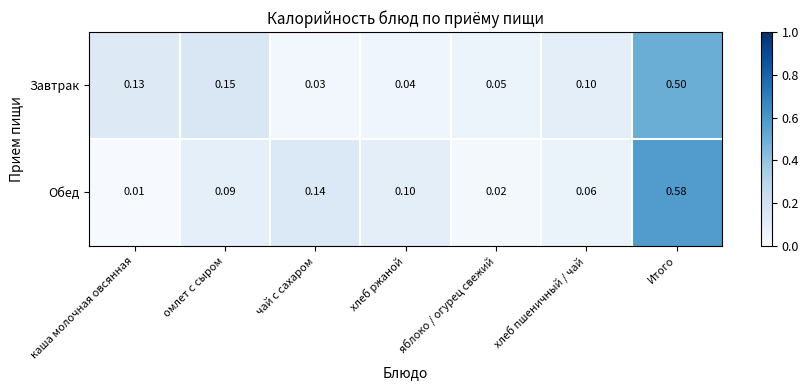

Is the value of Завтрак at чай с сахаром greater than the value of Обед at чай с сахаром?

No